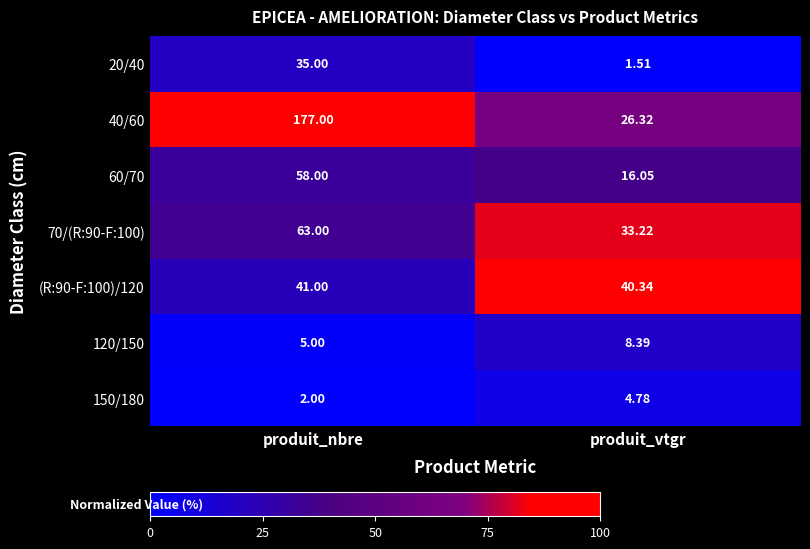

Which category has the highest value across all series?

produit_nbre